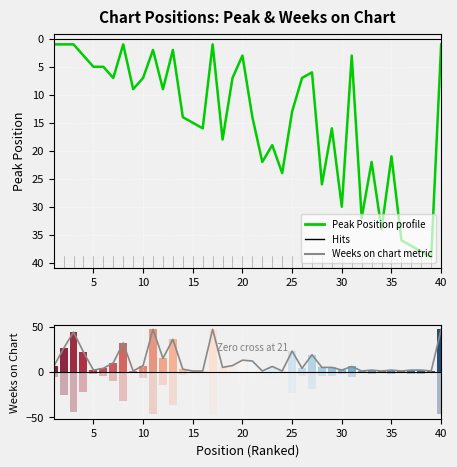

Reading left to right, transcribe all the data shown in this chart.

Peak Position: 1	1	1	3	5	5	7	1	9	7	2	9	2	14	15	16	1	18	7	3	14	22	19	24	13	7	6	26	16	30	3	32	22	34	21	36	37	38	39	1
Weeks on Chart: 6	26	44	22	2	4	10	32	1	7	47	15	36	3	1	1	47	5	7	13	12	1	6	1	23	4	19	5	5	2	6	1	2	1	2	1	2	2	1	47